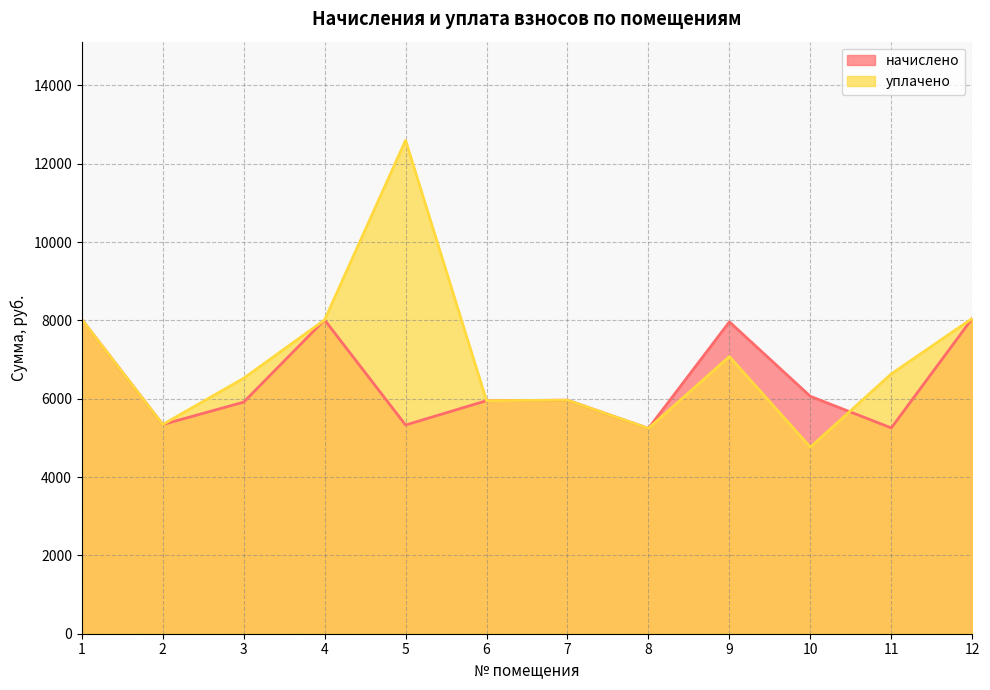

At which category is the sum across all series the highest?

5